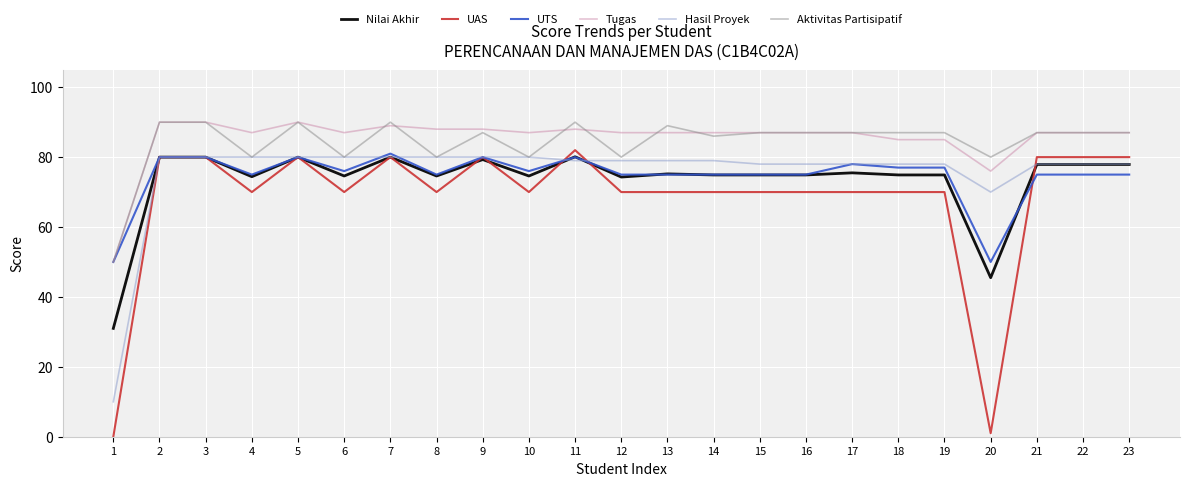

What is the difference between the second highest and second lowest values in the UTS series?

30.0